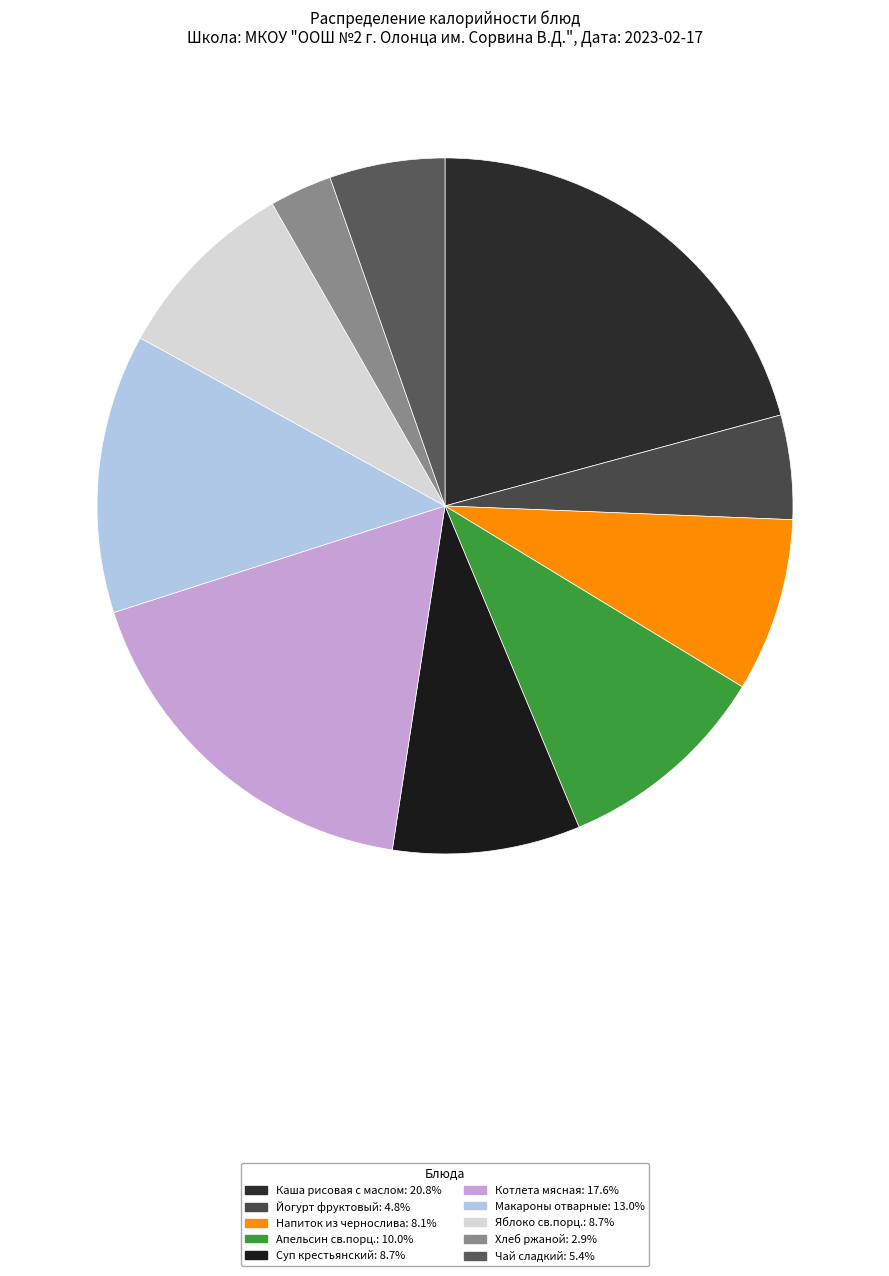

Is it true that Хлеб ржаной is 1% of the pie?

False